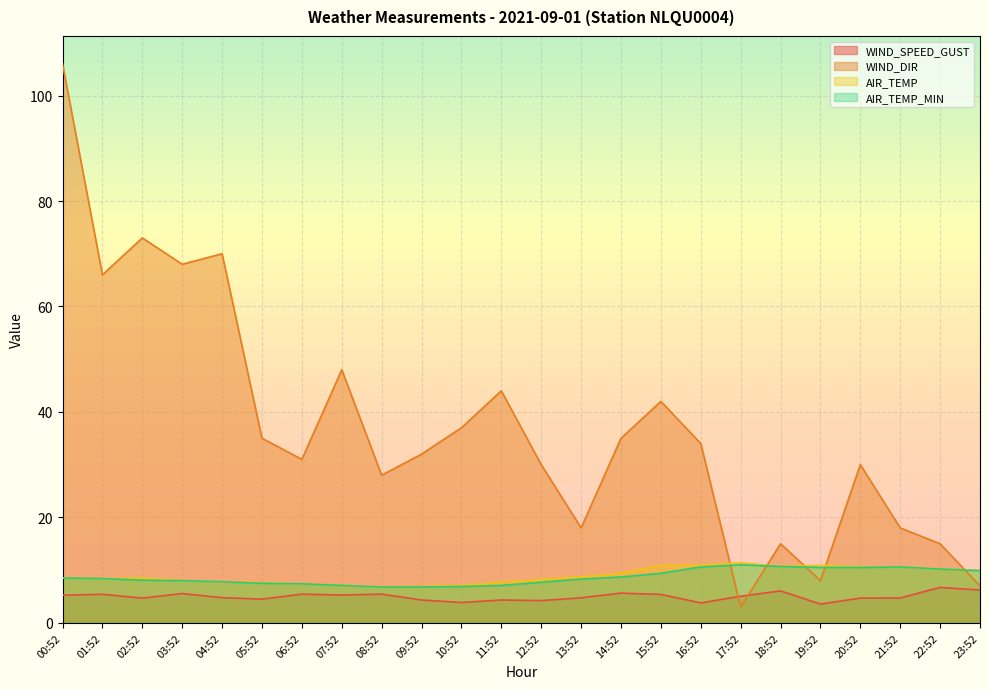

What is the minimum value for WIND_DIR?

3.0